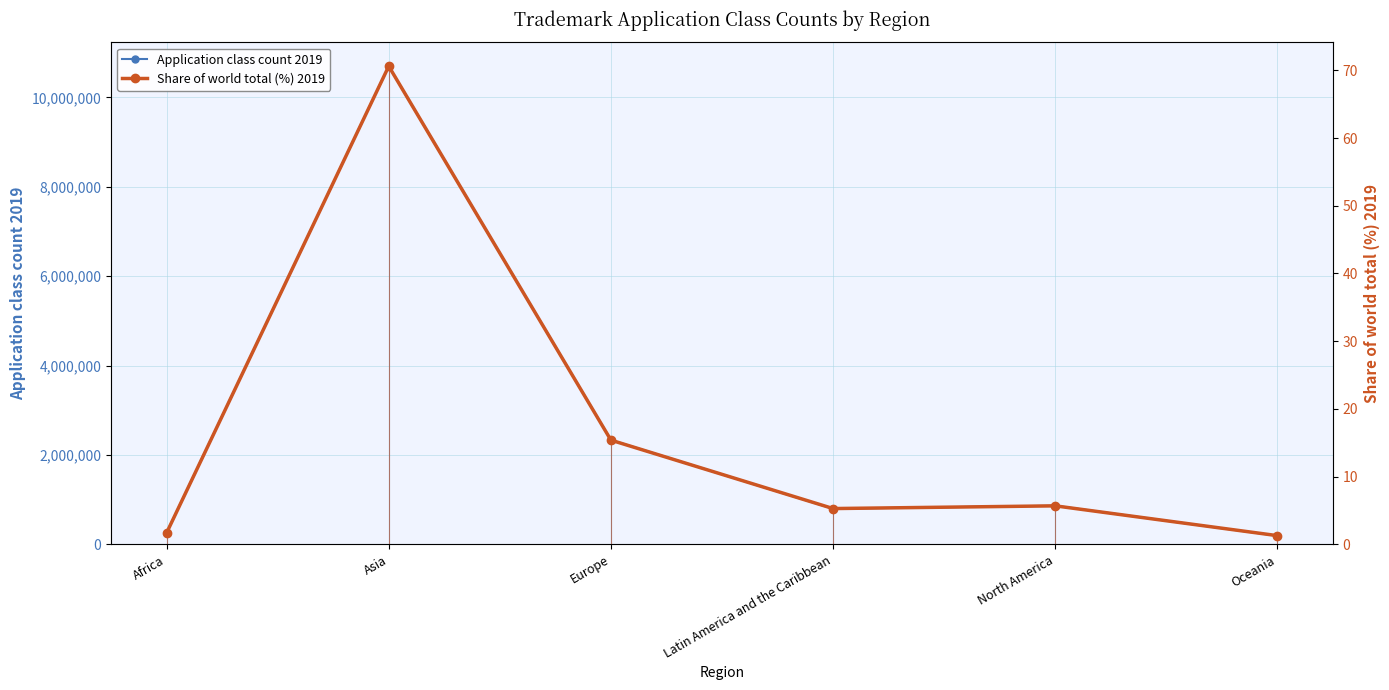

List the series in order of their peak value, highest first.

Application class count 2019, Share of world total (%) 2019